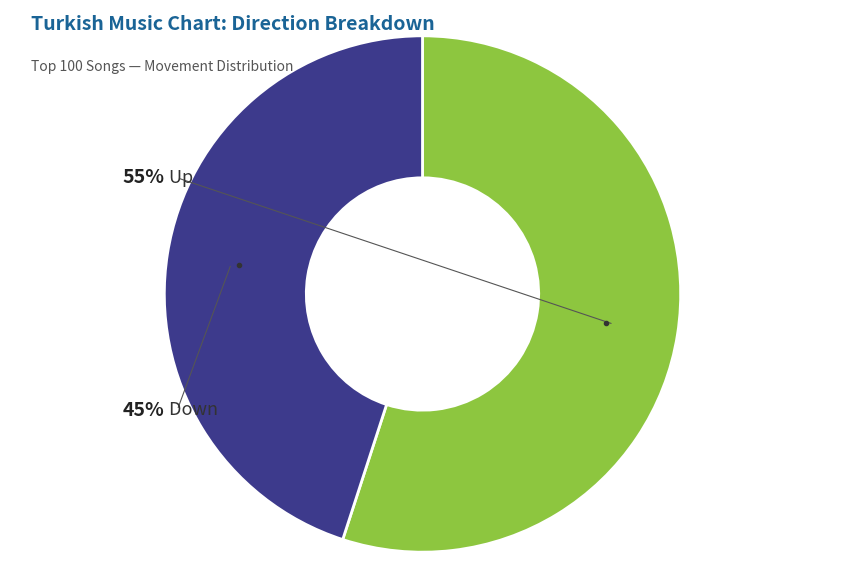

To the nearest percent, what is the average slice percentage?

50%